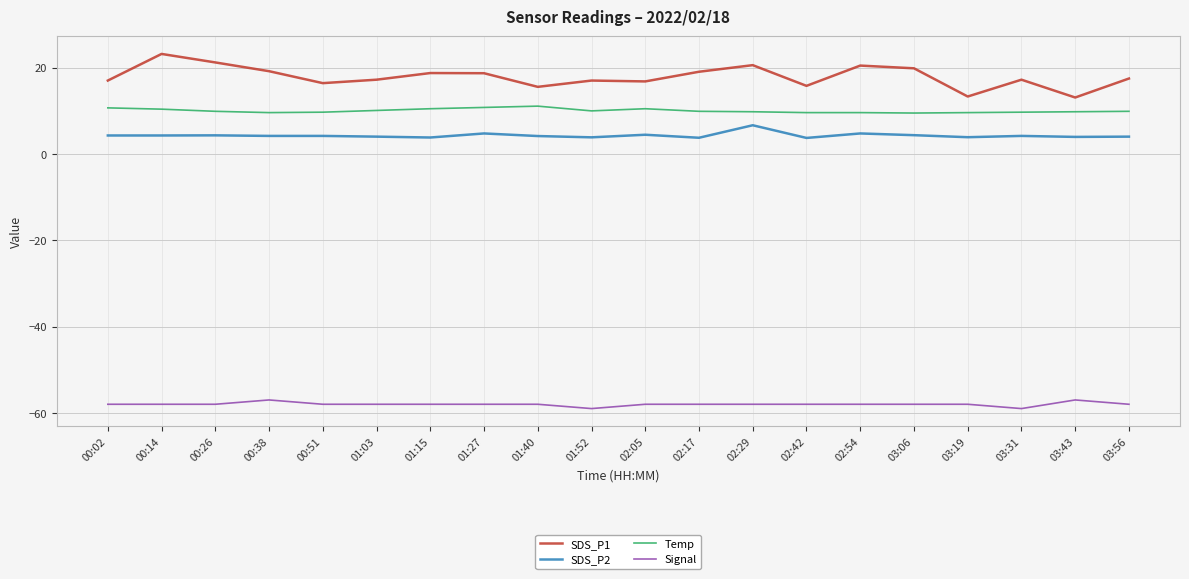

At which label does SDS_P2 reach its peak?

02:29